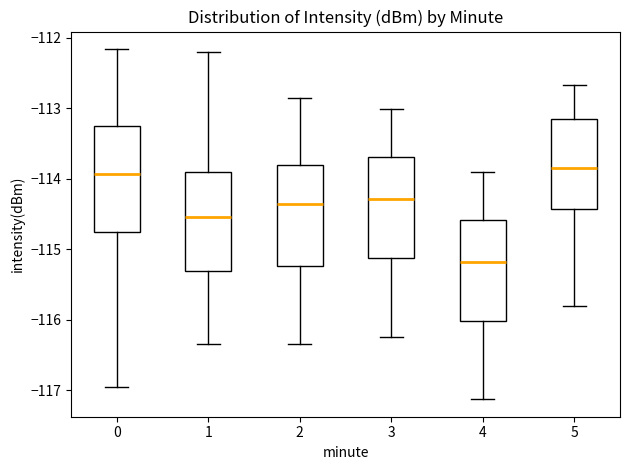

Reading left to right, transcribe this box plot: for each box, give where its median line is, the range the box spans, and where its two whiskers end, as read against the y-axis. The values are not printed on the chart, so give them approximately, as read against the axis.

0: median -113.9, box -114.8 to -113.2, whiskers -117.0 to -112.2
1: median -114.5, box -115.3 to -113.9, whiskers -116.3 to -112.2
2: median -114.4, box -115.2 to -113.8, whiskers -116.3 to -112.8
3: median -114.3, box -115.1 to -113.7, whiskers -116.2 to -113.0
4: median -115.2, box -116.0 to -114.6, whiskers -117.1 to -113.9
5: median -113.8, box -114.4 to -113.1, whiskers -115.8 to -112.7